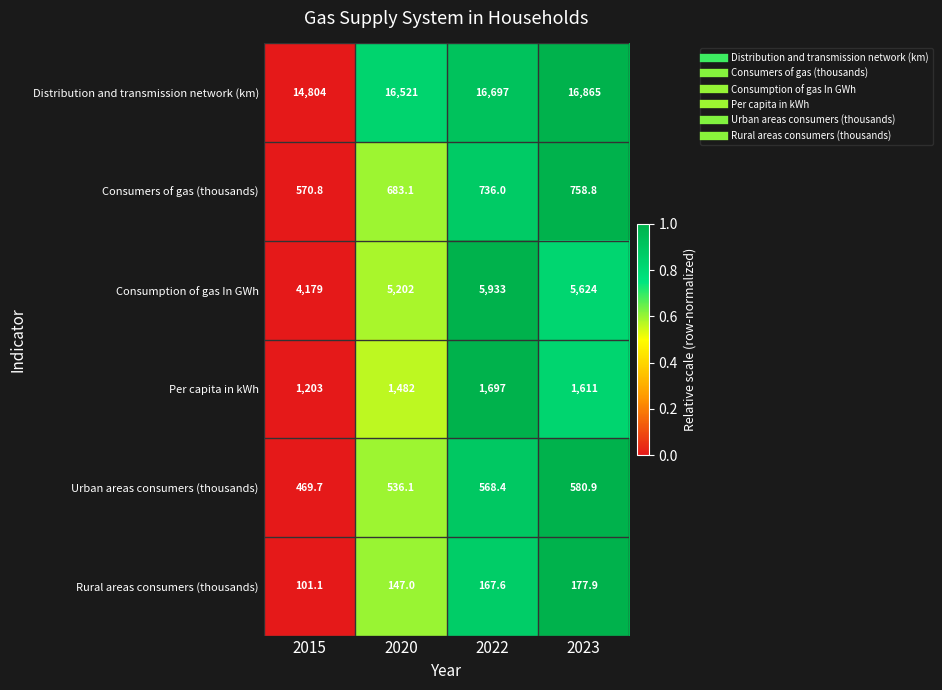

Reading left to right, what are all the values shown in this chart?

Distribution and transmission network (km): 2015=14804.0	2020=16521.0	2022=16697.0	2023=16865.0
Consumers of gas (thousands): 2015=570.8	2020=683.1	2022=736.0	2023=758.8
Consumption of gas In GWh: 2015=4179.0	2020=5202.0	2022=5933.0	2023=5624.0
Per capita in kWh: 2015=1203.0	2020=1482.0	2022=1697.0	2023=1611.0
Urban areas consumers (thousands): 2015=469.7	2020=536.1	2022=568.4	2023=580.9
Rural areas consumers (thousands): 2015=101.1	2020=147.0	2022=167.6	2023=177.9